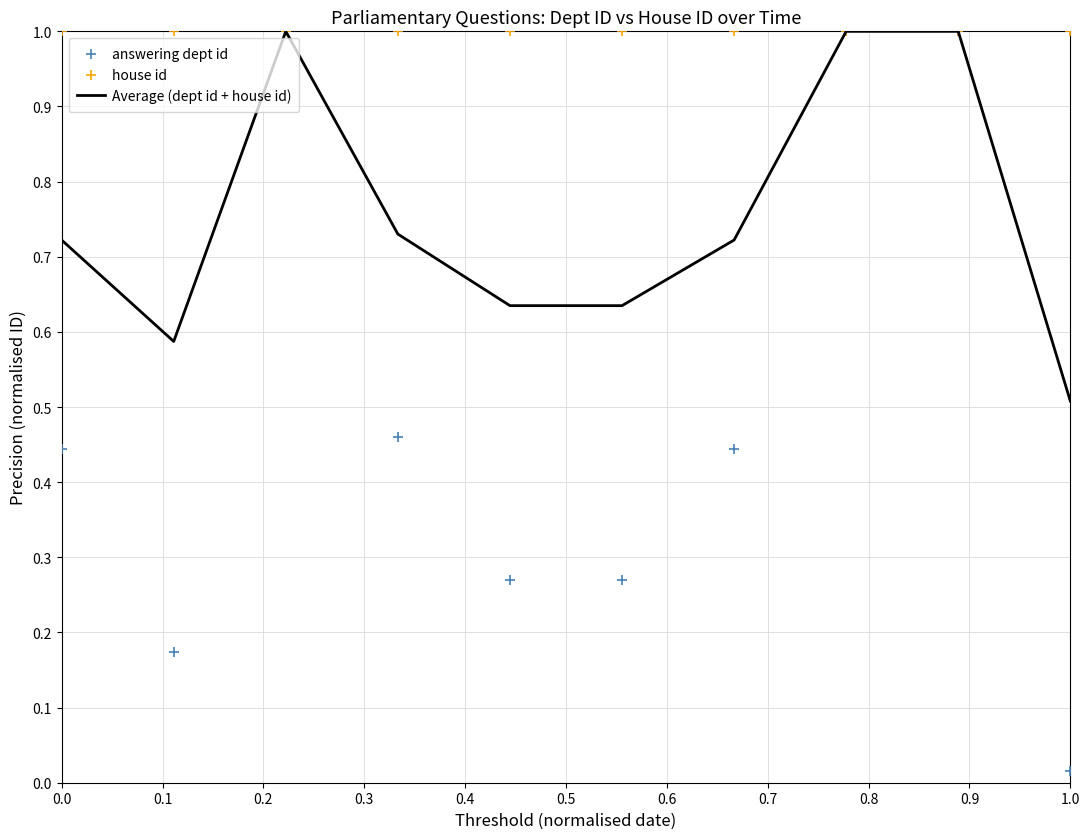

Which series has the largest total across all categories?

house id